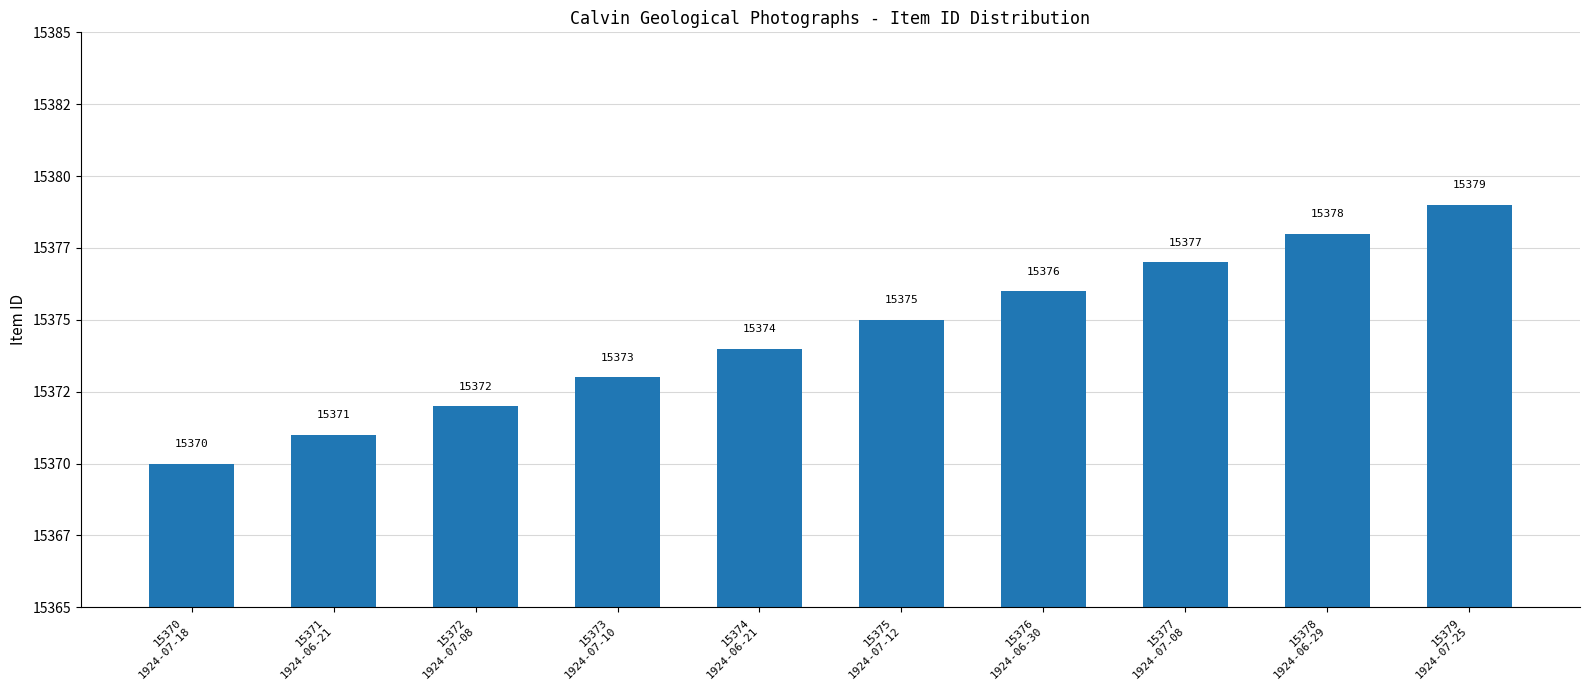

Are the bars horizontal?

No